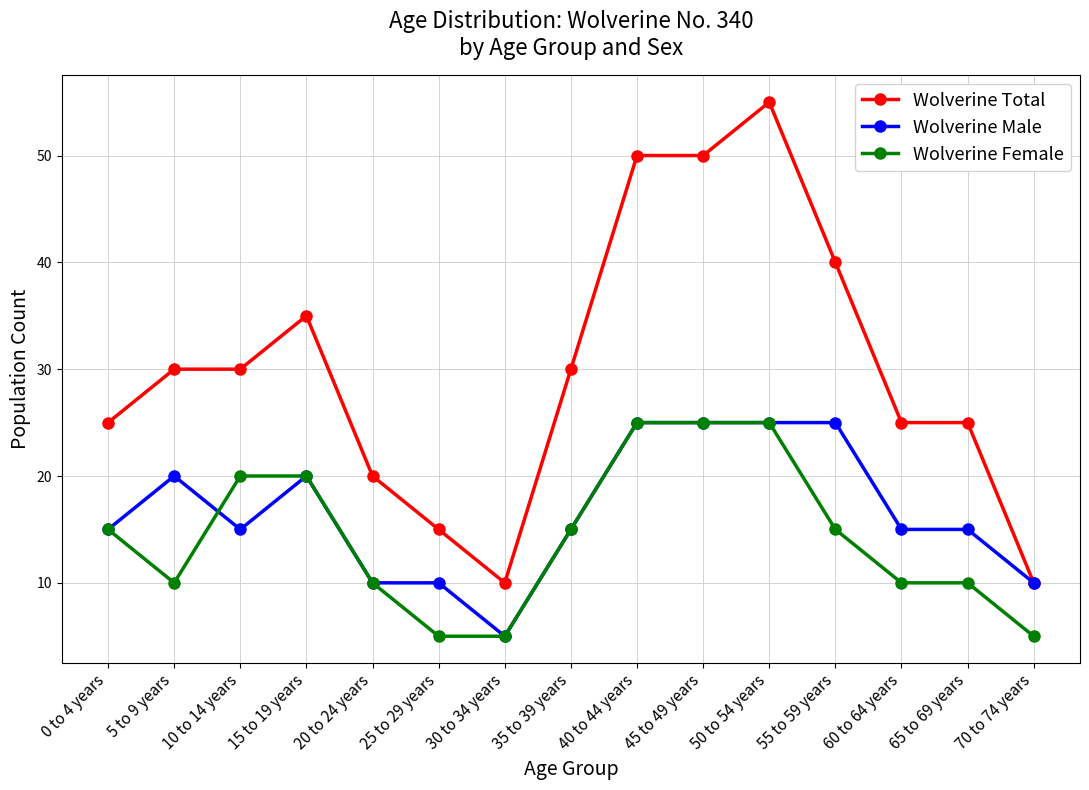

Rank the series at 5 to 9 years from highest to lowest value.

Wolverine Total, Wolverine Male, Wolverine Female